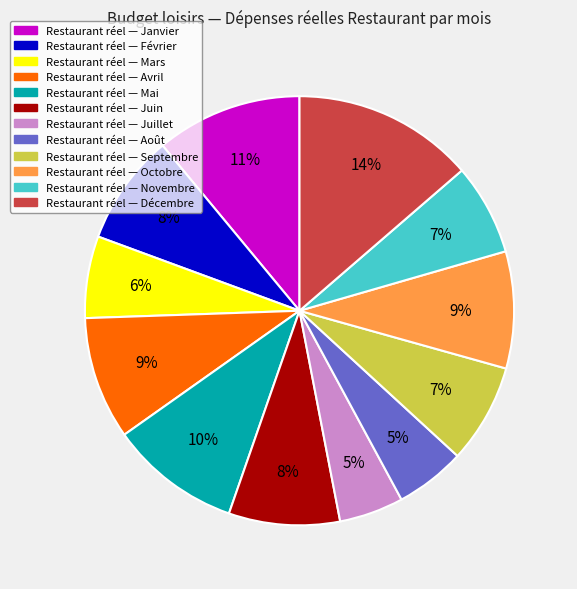

To the nearest percent, what is the average slice percentage?

8%